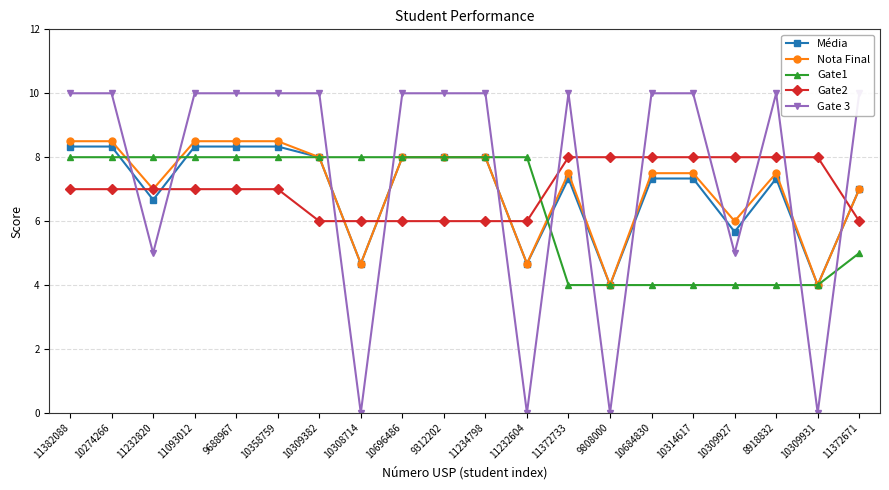

What is the sum of all Gate 3 values?

150.0